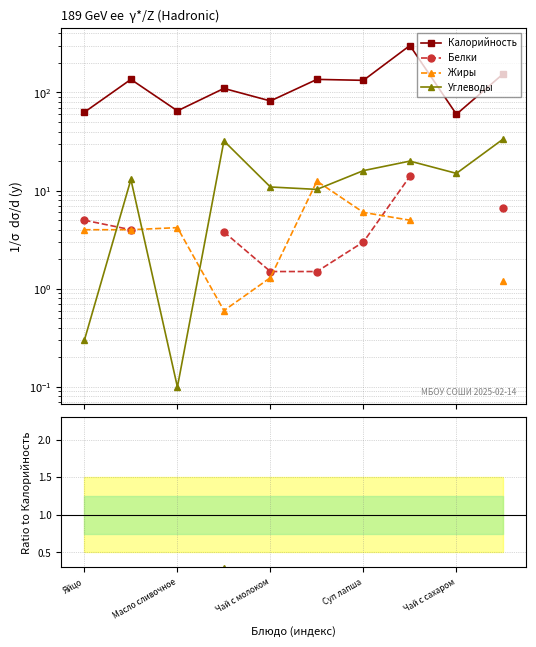

At how many categories does at least one series exceed 97?

6